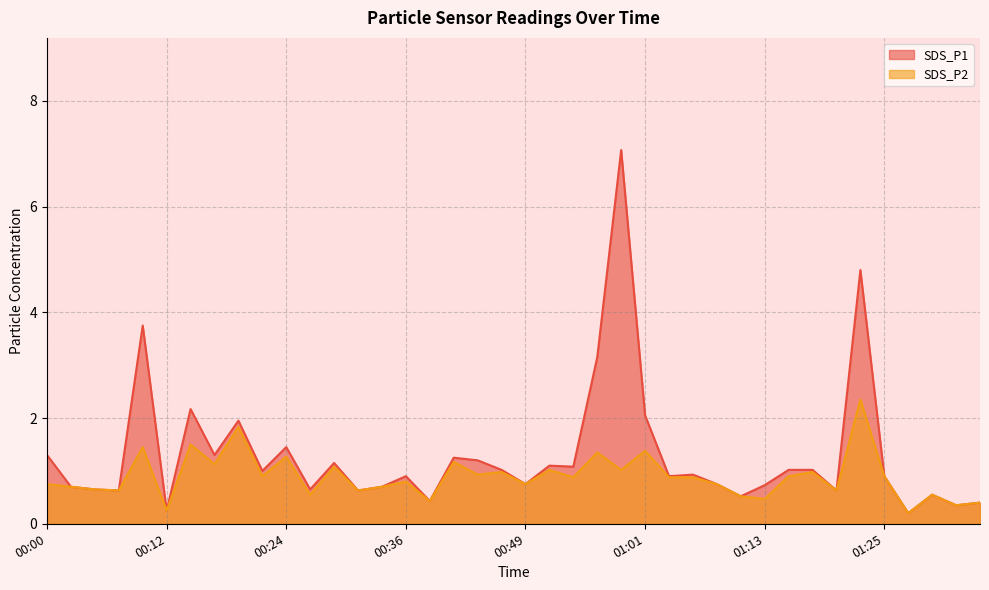

What is the label of the 31st point from the left?

01:13